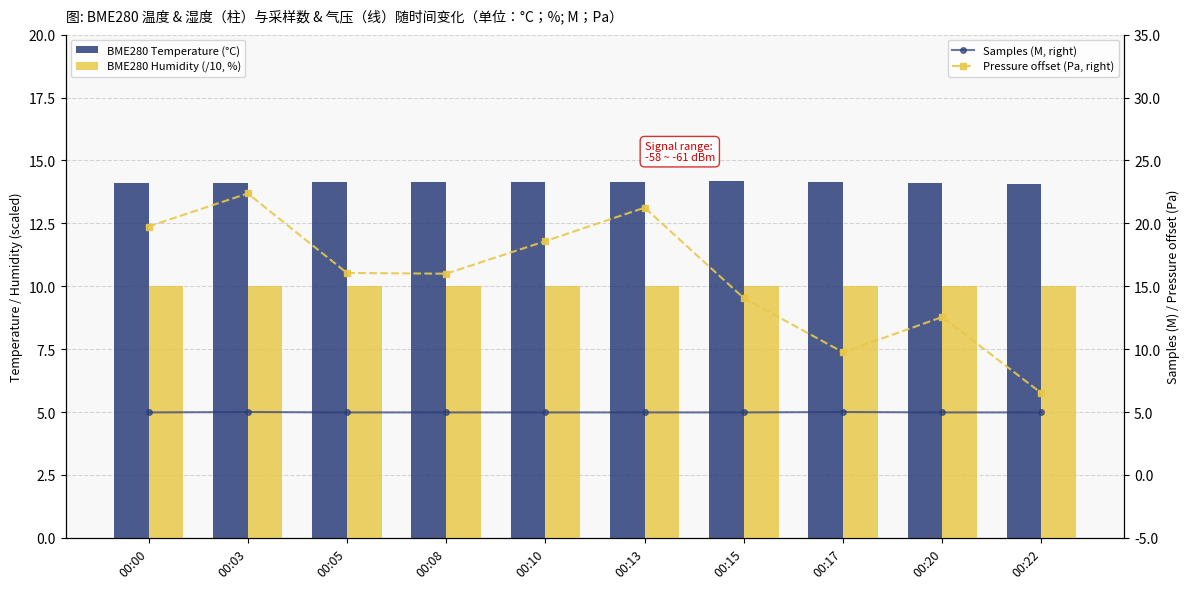

What value does the BME280 Humidity (/10, %) series have at 00:08?

10.0